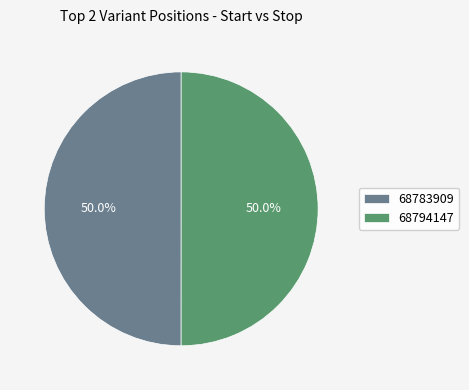

What percentage is the 68794147 slice, to the nearest percent?

50%